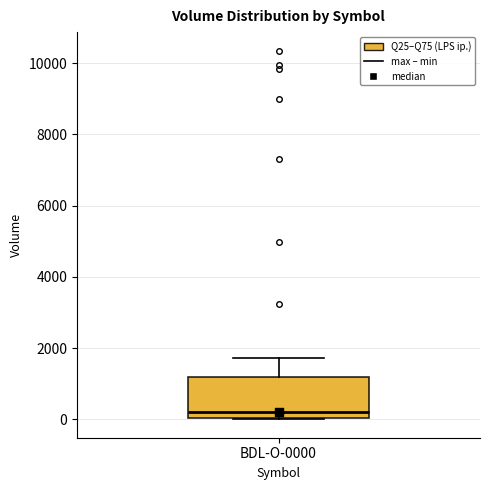

Transcribe this box plot: give where the median line is, the range the box spans, and where the two whiskers end, as read against the y-axis. The values are not printed on the chart, so give them approximately, as read against the axis.

median 200, box 0 to 1200, whiskers 0 to 1800